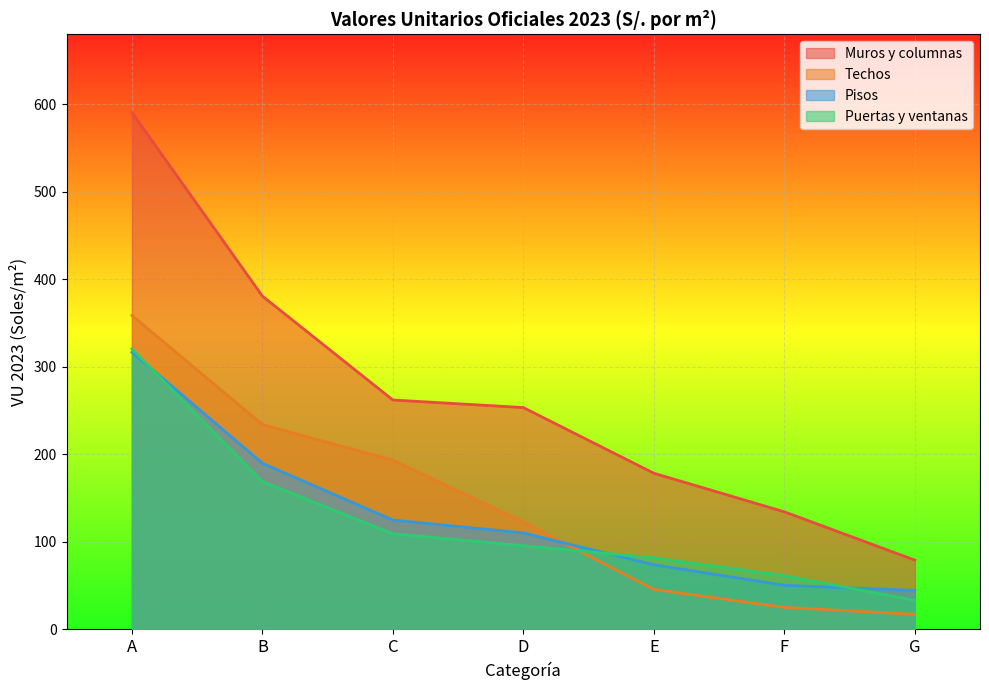

Reading right to left, list all the values displayed in this chart.

Muros y columnas: G=79.2	F=134.4	E=178.5	D=253.5	C=262.1	B=380.8	A=590.7
Techos: G=17.3	F=25.2	E=45.8	D=122.7	C=193.4	B=234.1	A=358.8
Pisos: G=44.5	F=50.5	E=73.9	D=110.2	C=125.0	B=189.9	A=316.8
Puertas y ventanas: G=33.2	F=61.5	E=81.8	D=95.7	C=109.2	B=169.0	A=320.6